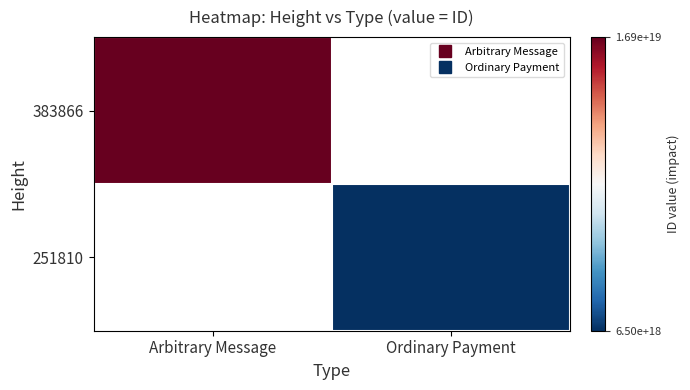

List the series in order of their peak value, lowest first.

383866, 251810